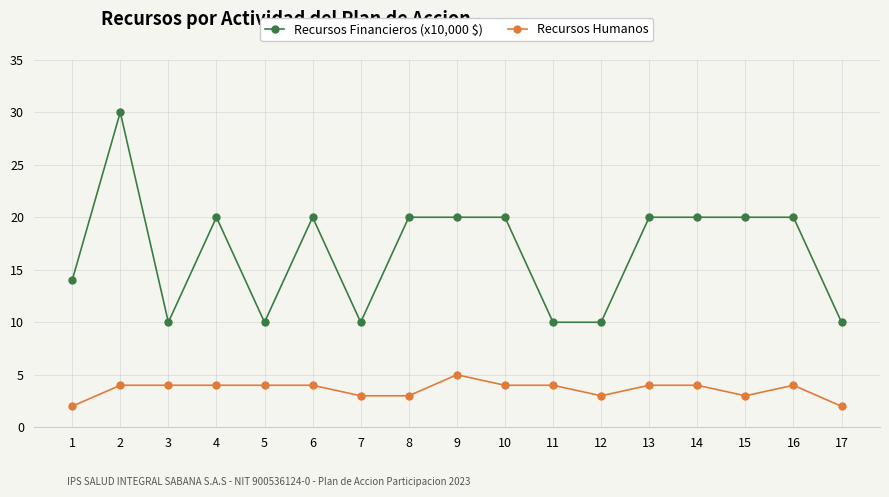

How many categories are shown in the chart?

17